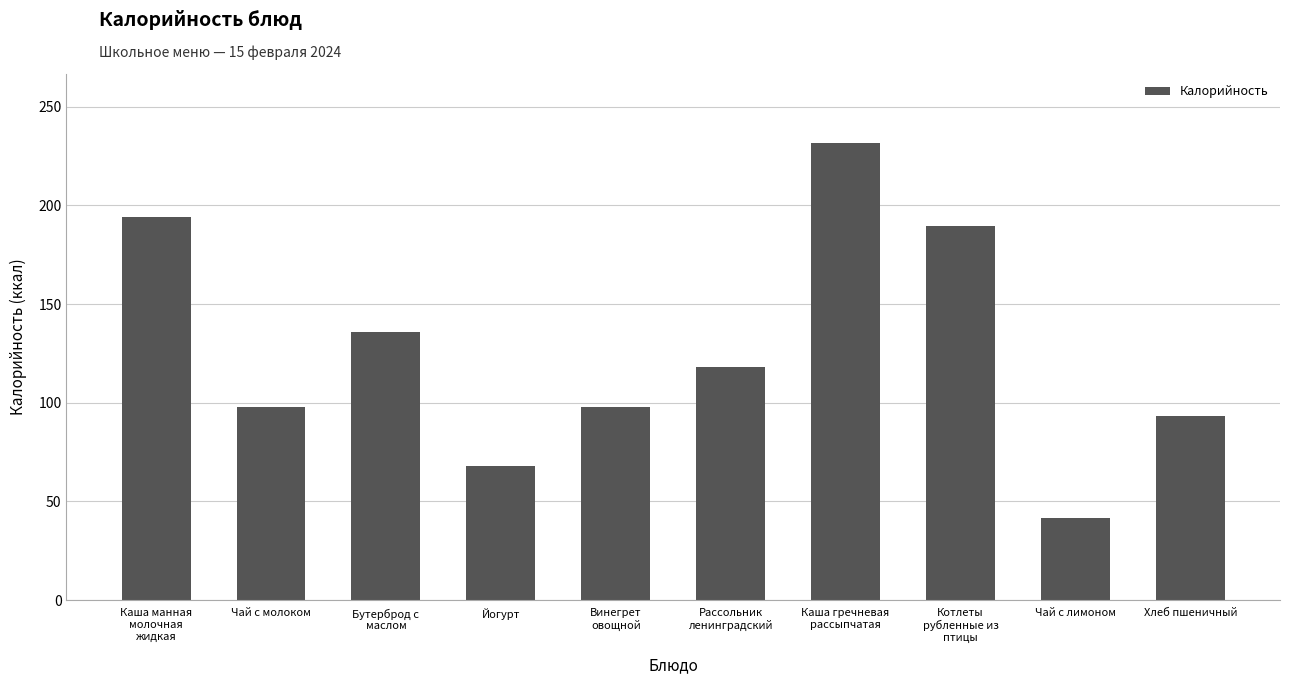

What value does the data have at Йогурт?

68.0